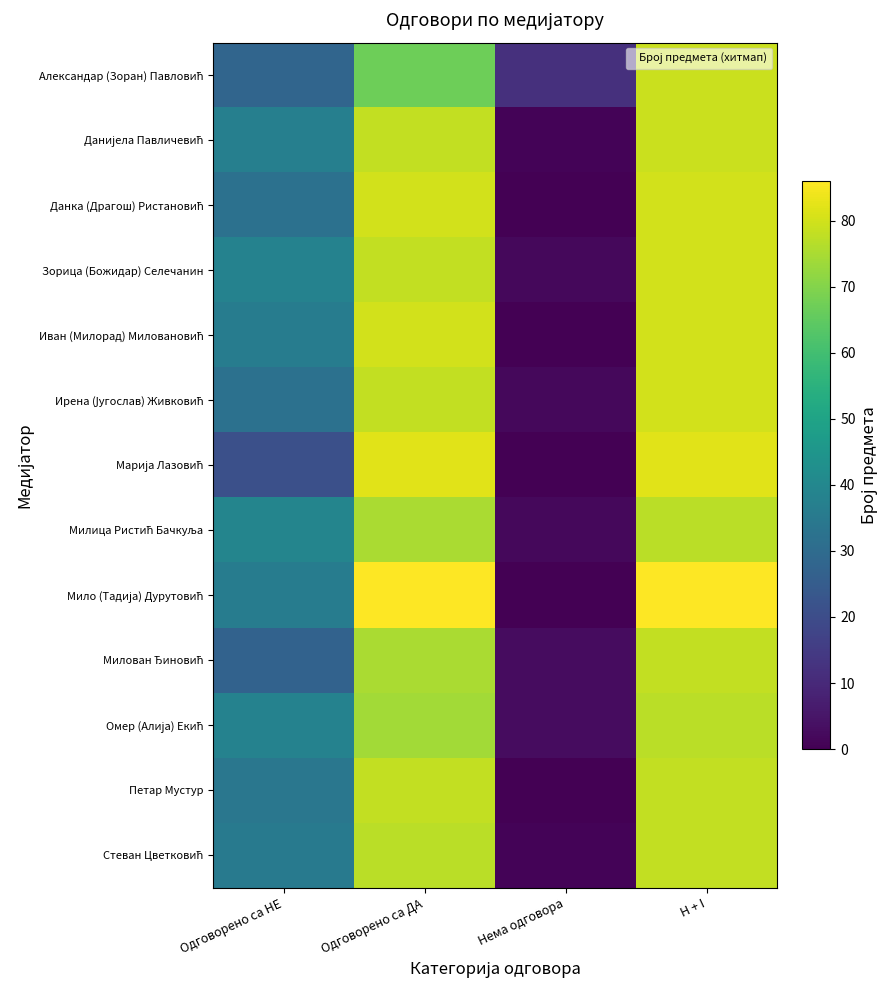

What is the difference between the highest and lowest values at Нема одговора?

12